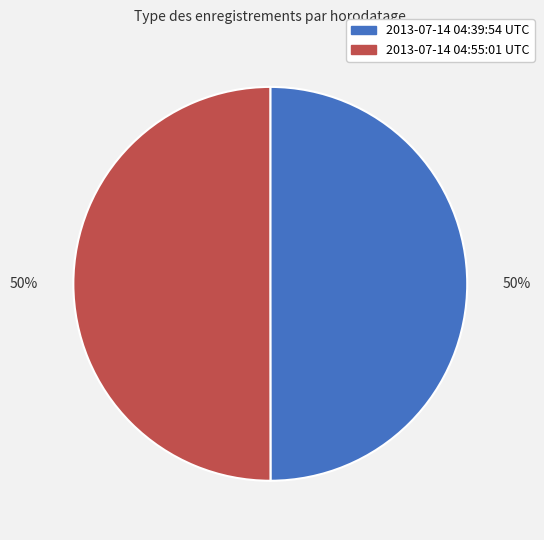

What percentage is the 2013-07-14 04:55:01 UTC slice, to the nearest percent?

50%